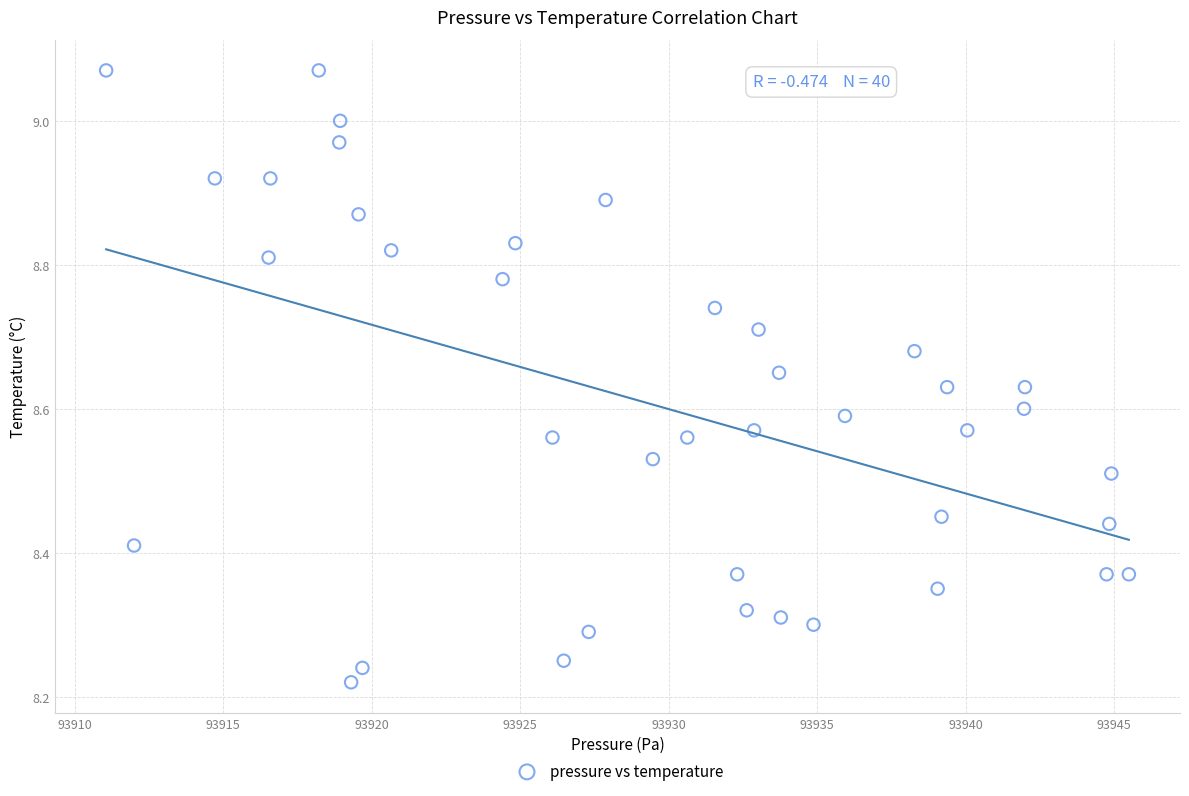

What is the range of X values (max minus min)?

34.4